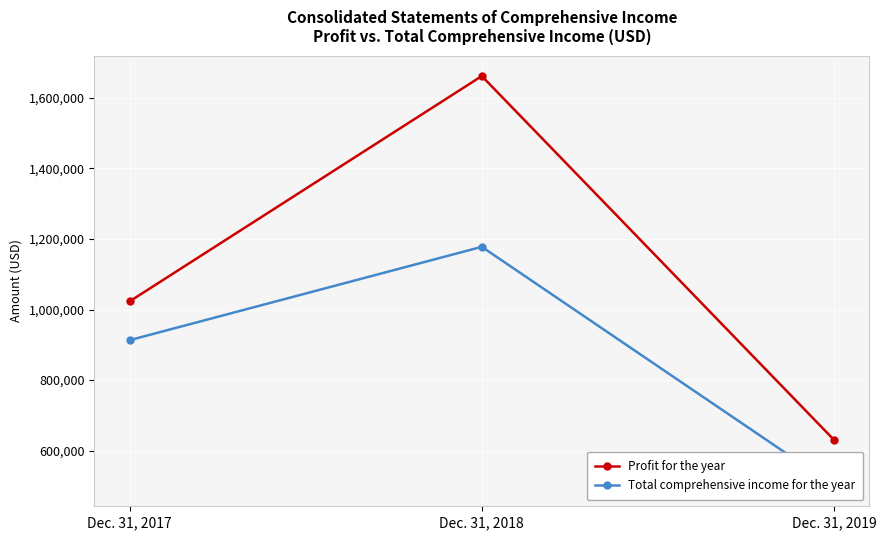

What is the value of the Profit for the year point at the 1st from the left?

1022927